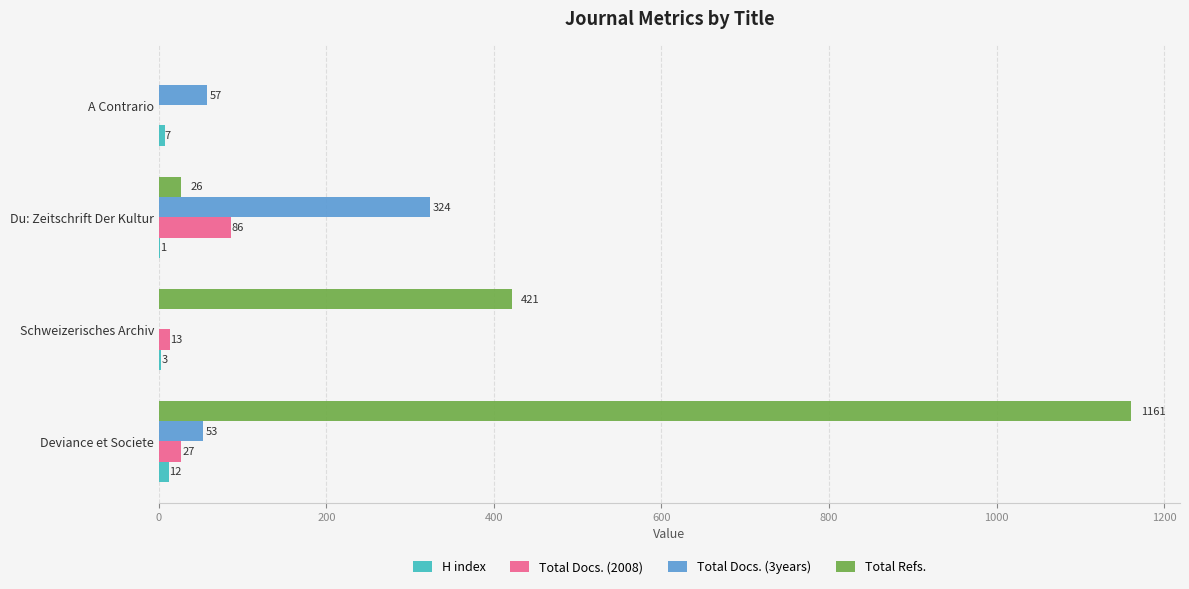

Is the value of Total Refs. at Deviance et Societe greater than the value of Total Docs. (3years) at Schweizerisches Archiv?

Yes